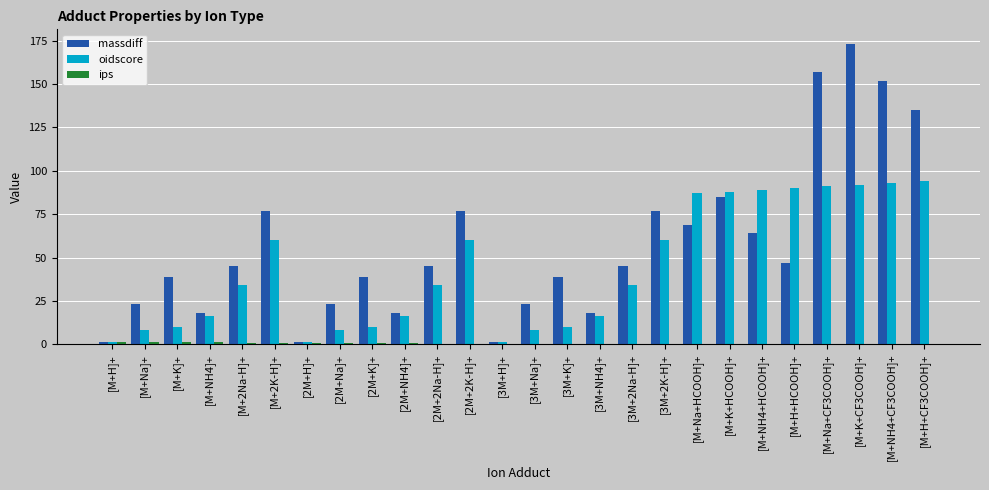

Count the number of data series in this chart.

3